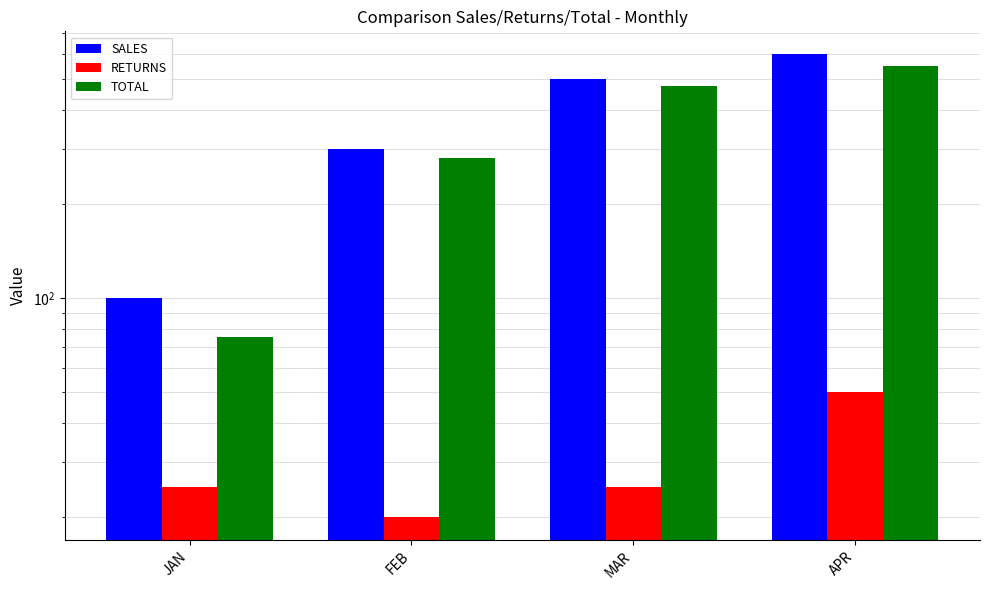

What are all the series names shown in the legend?

SALES, RETURNS, TOTAL